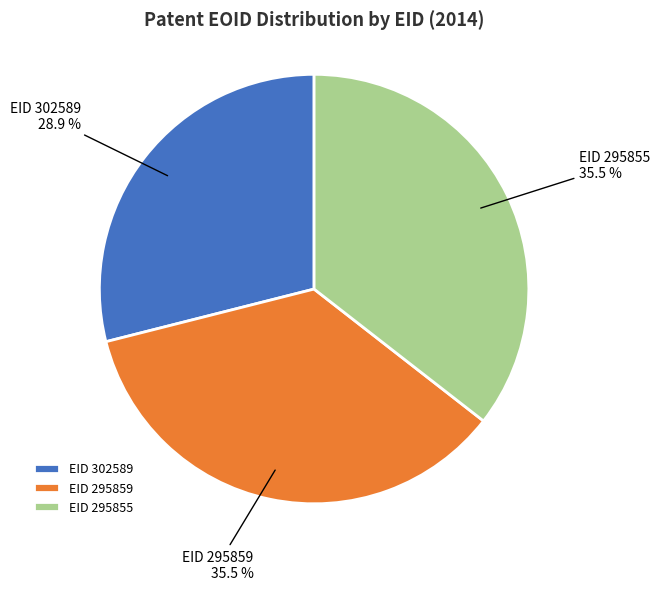

Is there any slice that represents more than half of the pie?

No